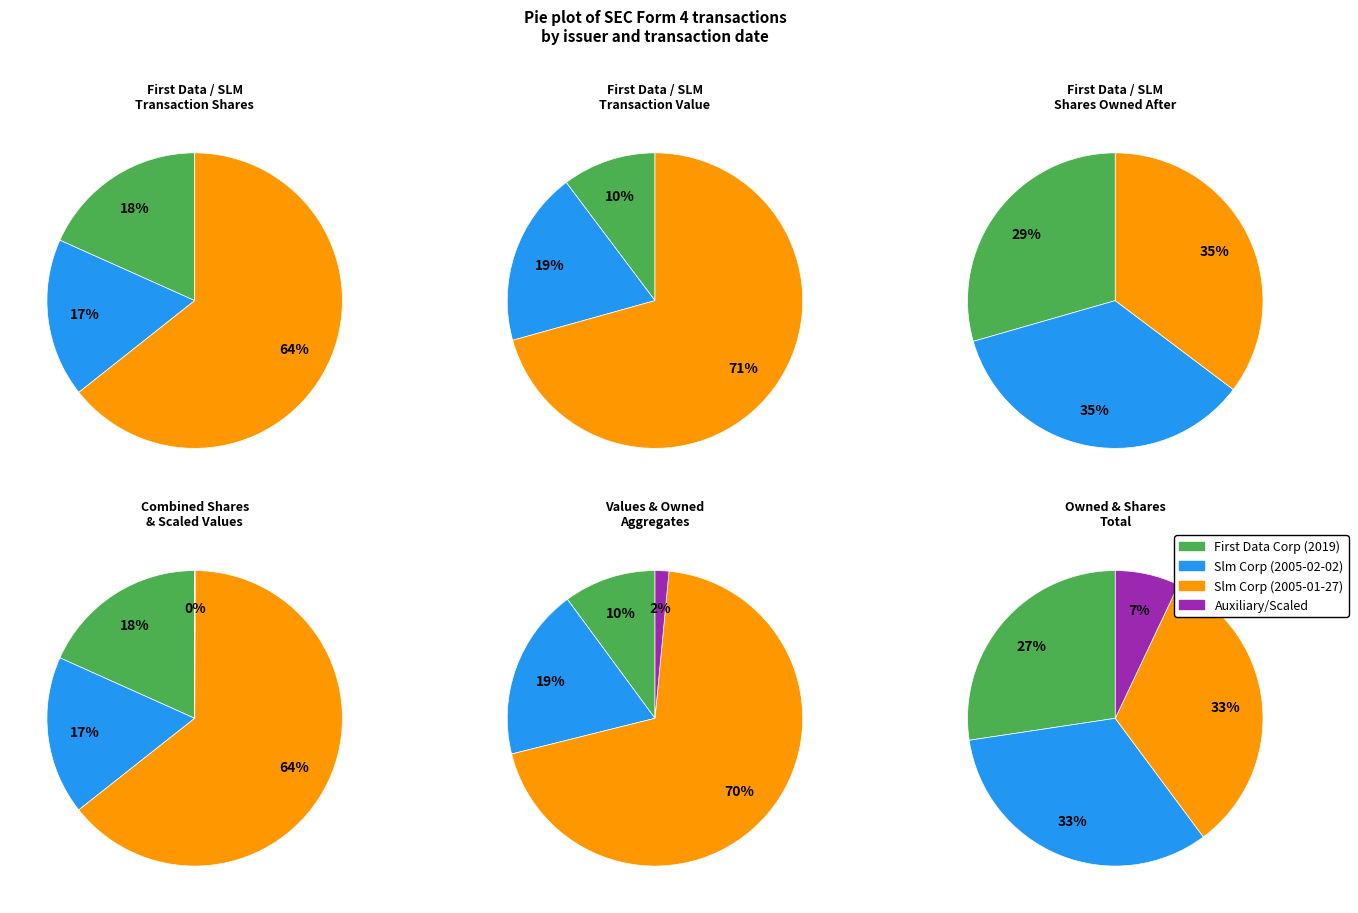

Does any single category account for the majority?

Yes